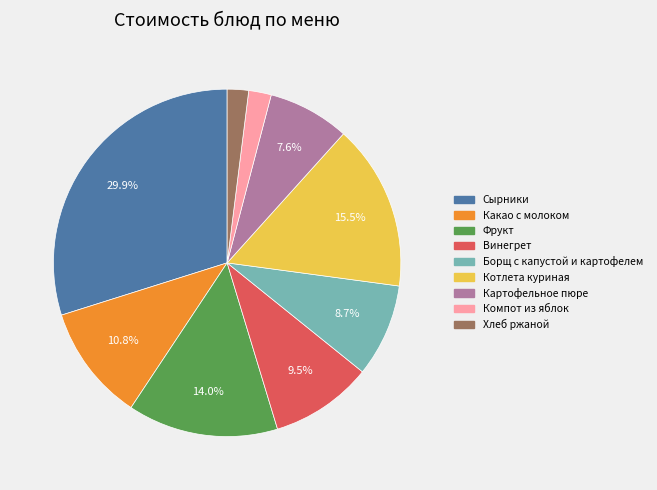

Approximately how many times larger is the value at Картофельное пюре compared to Винегрет?

0.8